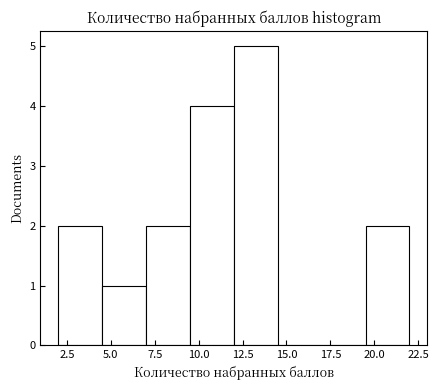

Over which range of the x-axis is the bar tallest?

12.0 to 14.5